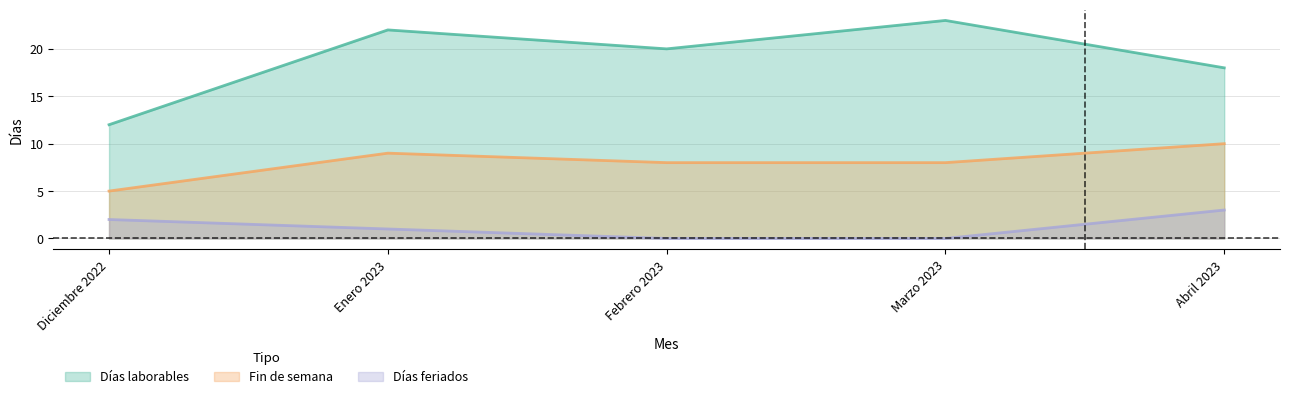

Reading left to right, list all the values displayed in this chart.

Días laborables: 12	22	20	23	18
Fin de semana: 5	9	8	8	10
Días feriados: 2	1	0	0	3